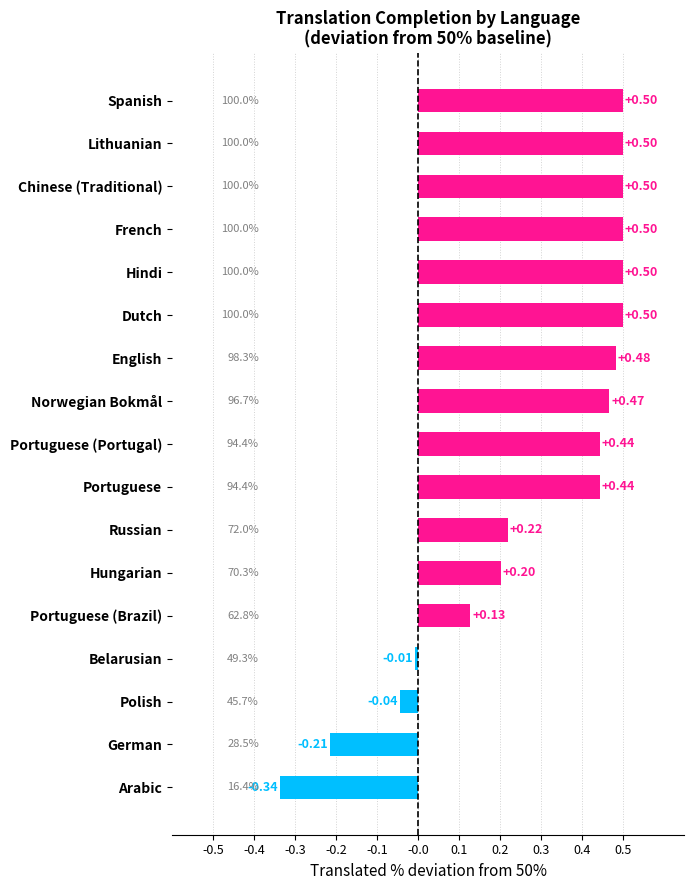

At which category does the chart reach its minimum across all series?

Arabic